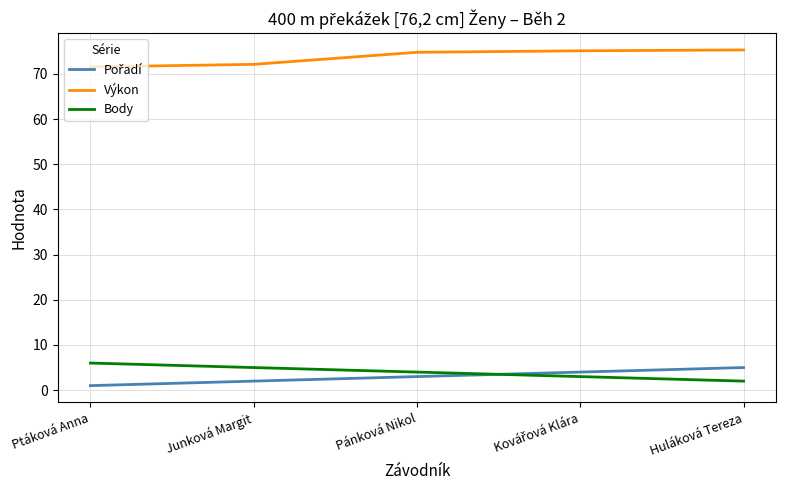

What is the total value across all series at Pánková Nikol?

81.8